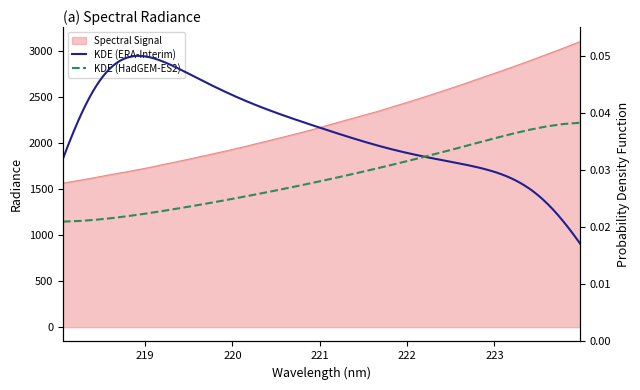

Which has a higher value, 222.263 or 223.2172?

223.2172